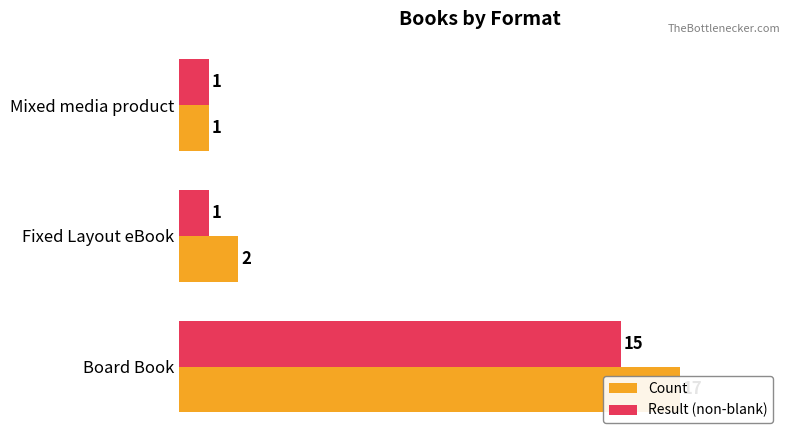

Is the value of Count at Mixed media product greater than the value of Result (non-blank) at Fixed Layout eBook?

No